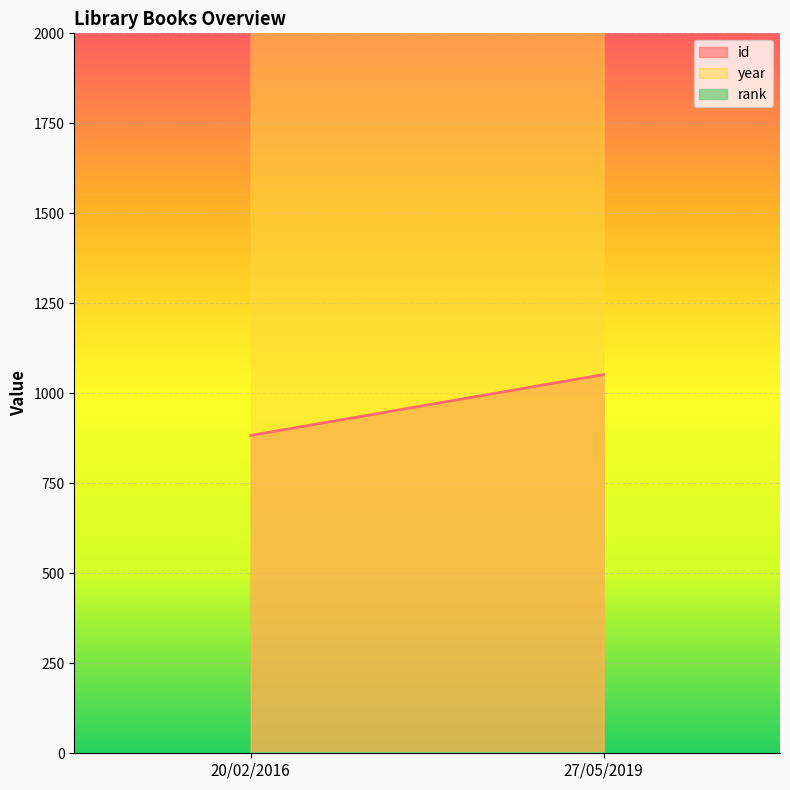

Which series has the largest total across all categories?

year